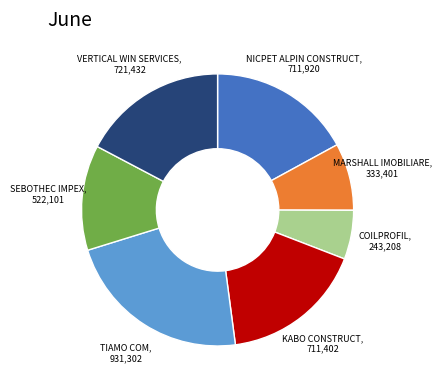

Is there a majority slice in this chart?

No